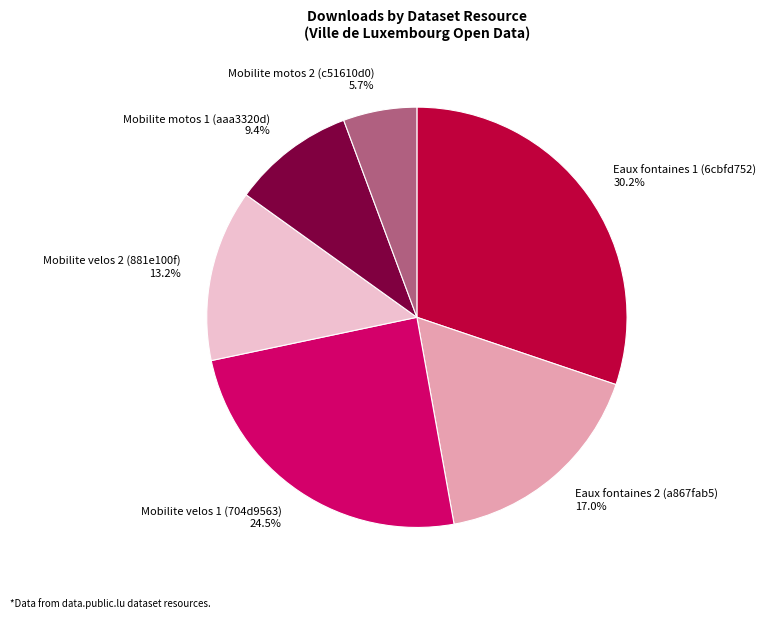

Which slice is the smallest?

Mobilite motos 2 (c51610d0)